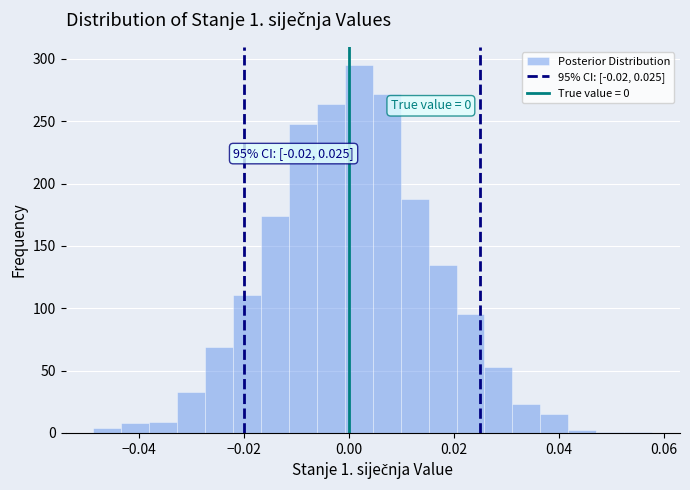

Around what value on the x-axis is the tallest bar? Give the approximate position of its centre, as read against the axis.

0.002